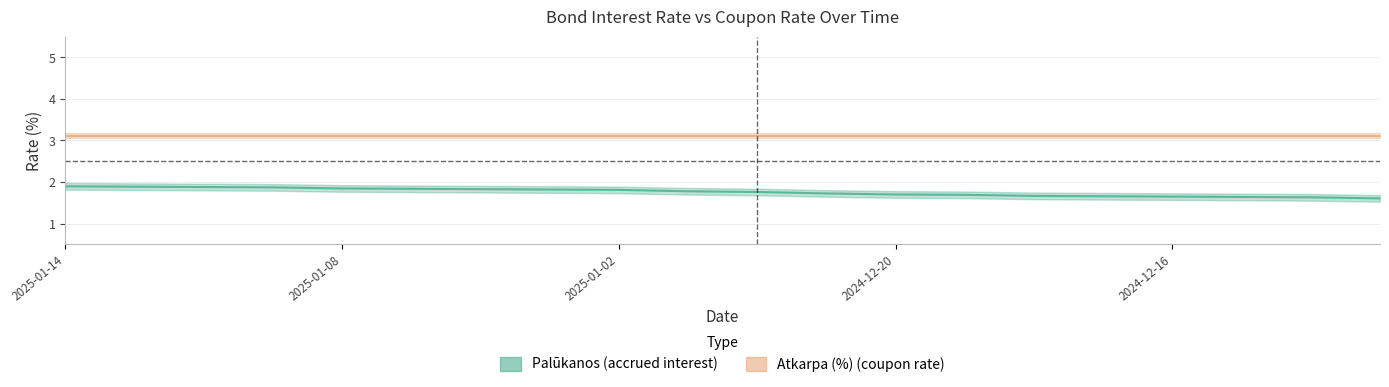

Which category has the lowest value across all series?

2024-12-11